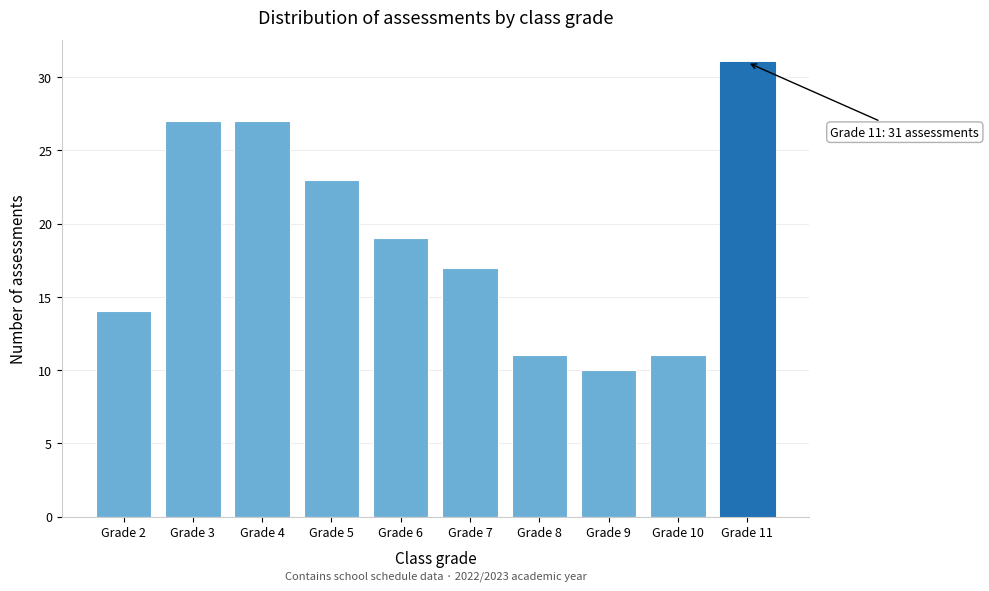

Reading left to right, list all the values displayed in this chart.

14	27	27	23	19	17	11	10	11	31